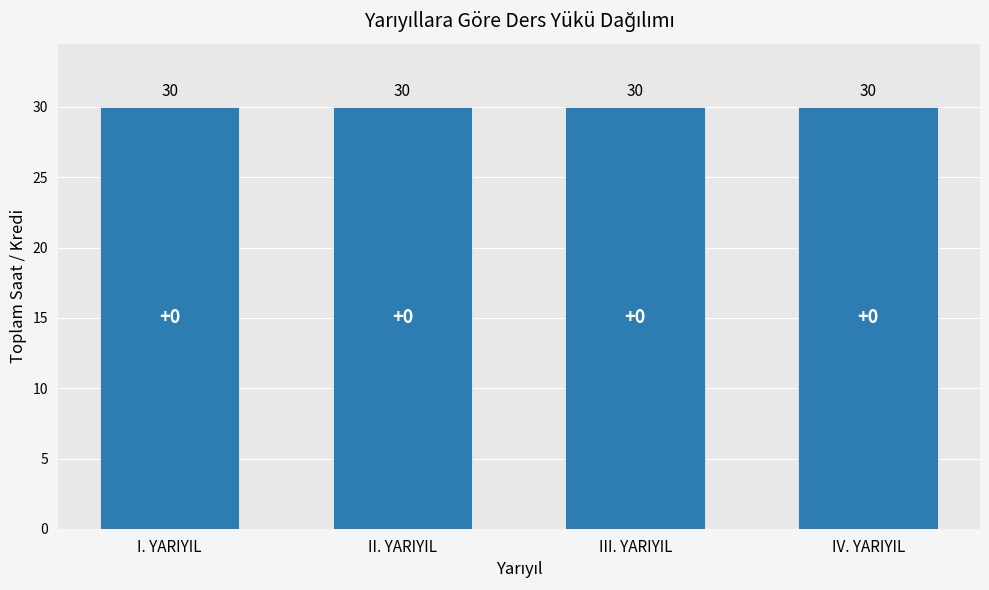

How many groups of bars are there?

4